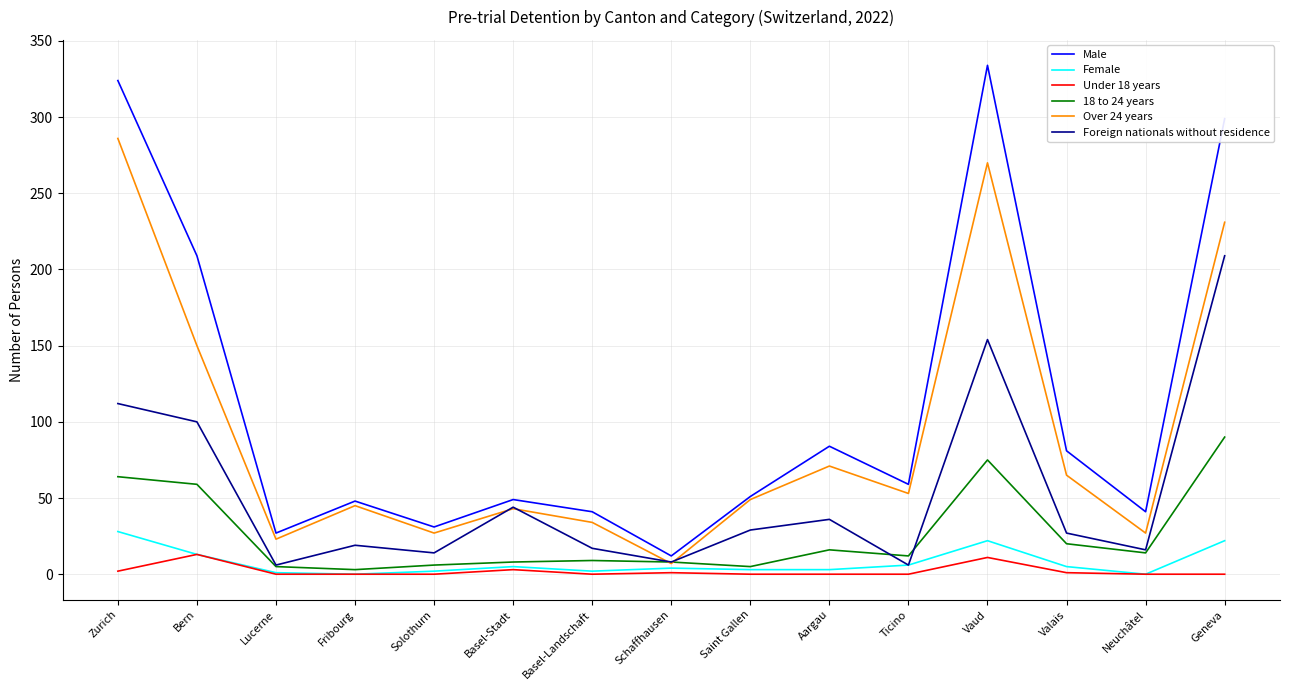

What is the sum of all Over 24 years values?

1381